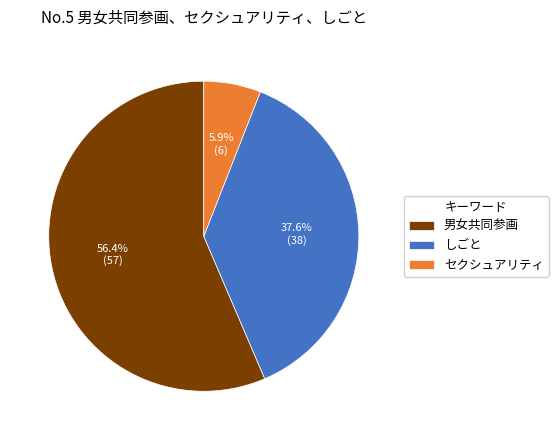

Is there any slice that represents more than half of the pie?

Yes